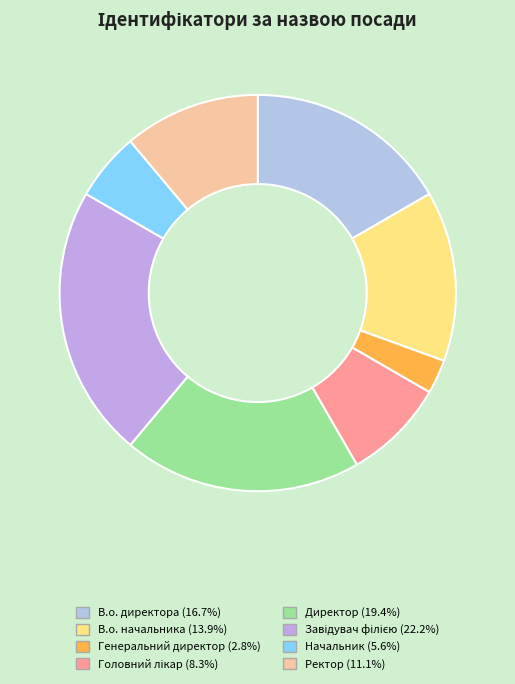

To the nearest percent, what is the average slice percentage?

12%